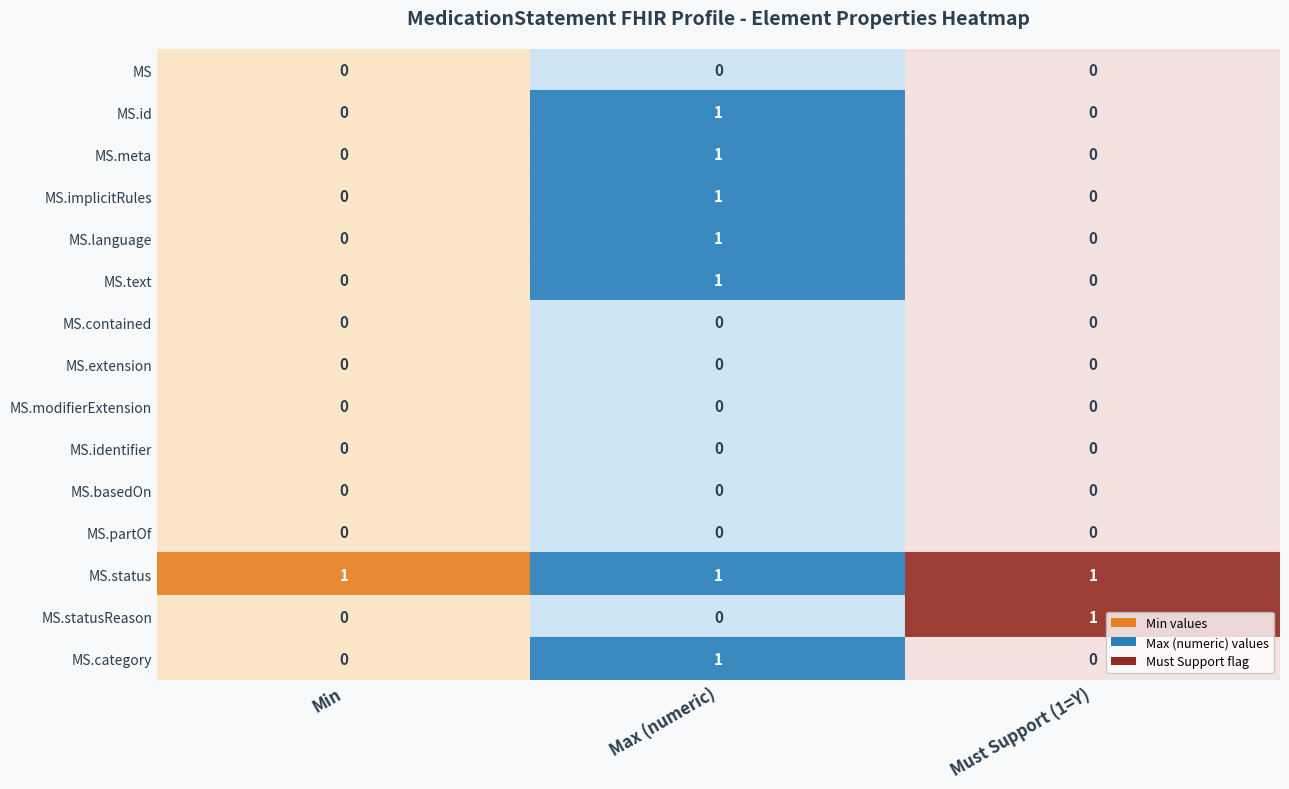

The value of MedicationStatement at 2 is 0. True or false?

True